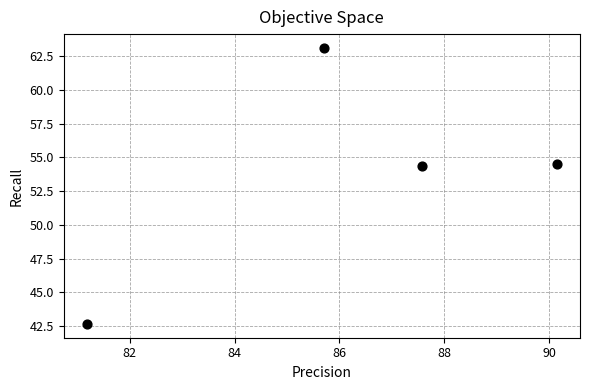

What is the range of Y values (max minus min)?

20.4